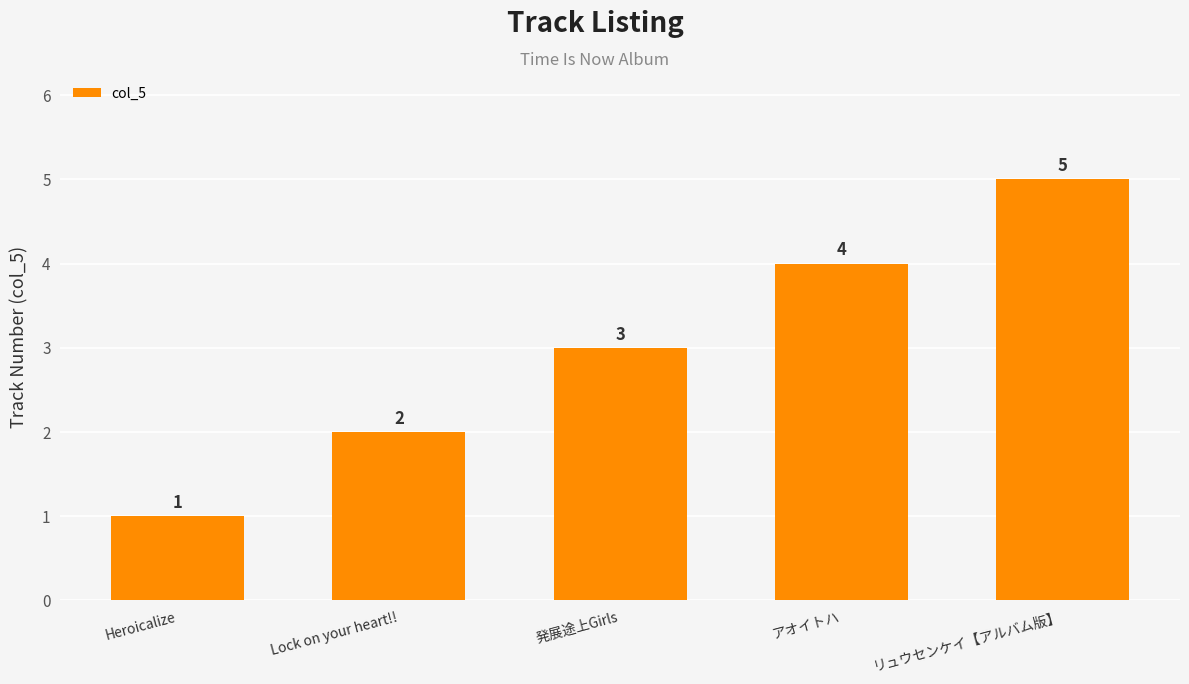

Which label corresponds to the largest value in the chart?

リュウセンケイ【アルバム版】